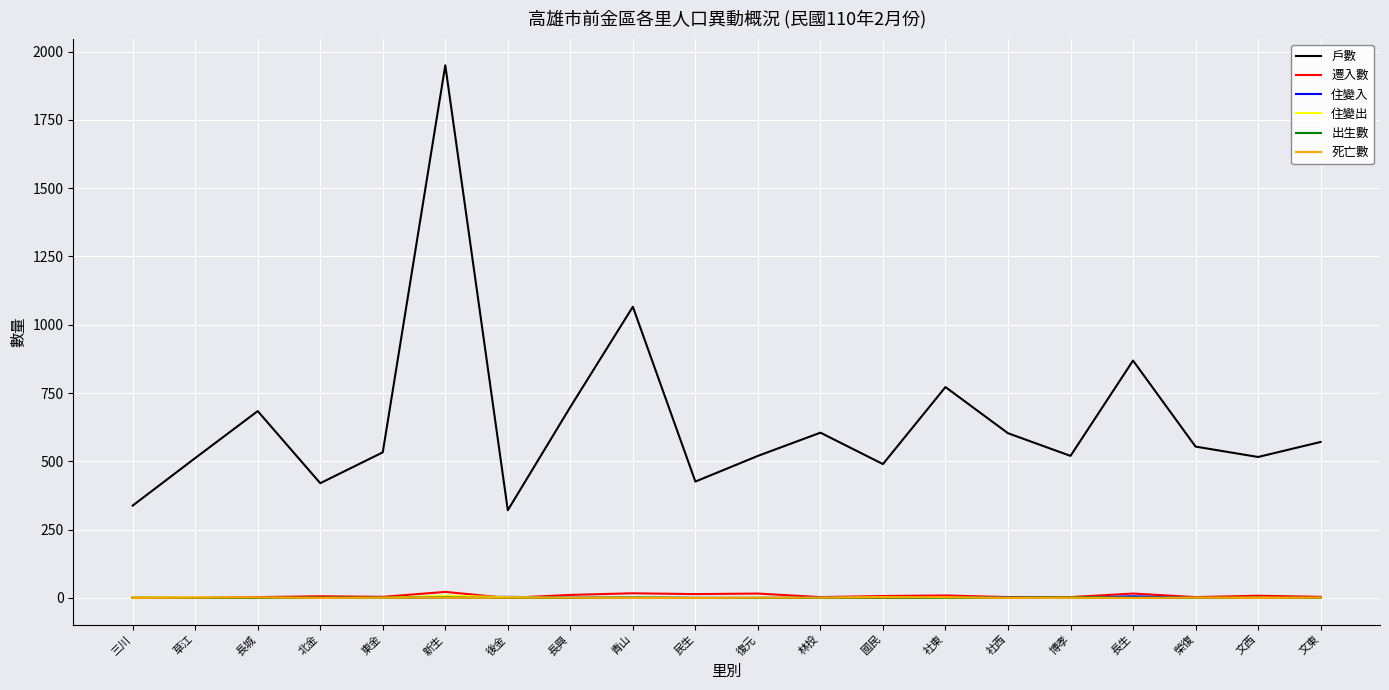

What position from the right is 社東?

7